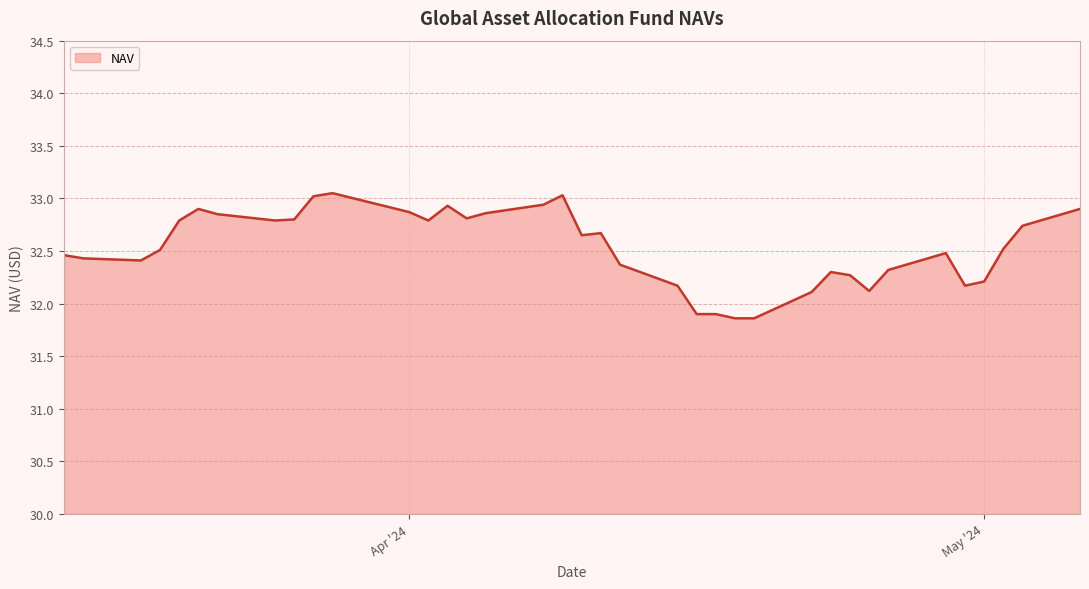

Does the chart have visible grid lines?

Yes